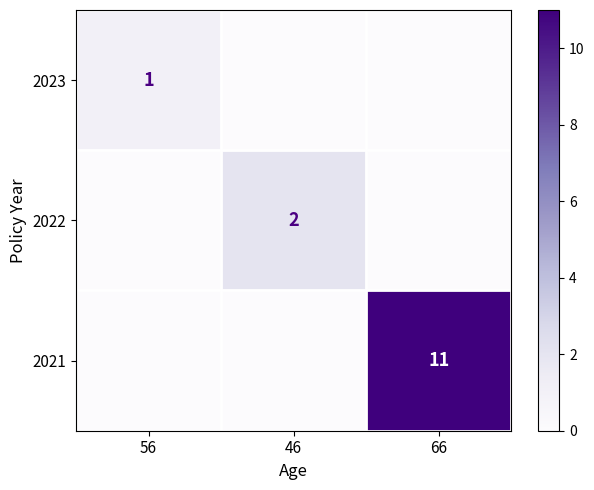

Is the value of 2022 at 46 greater than the value of 2023 at 56?

Yes